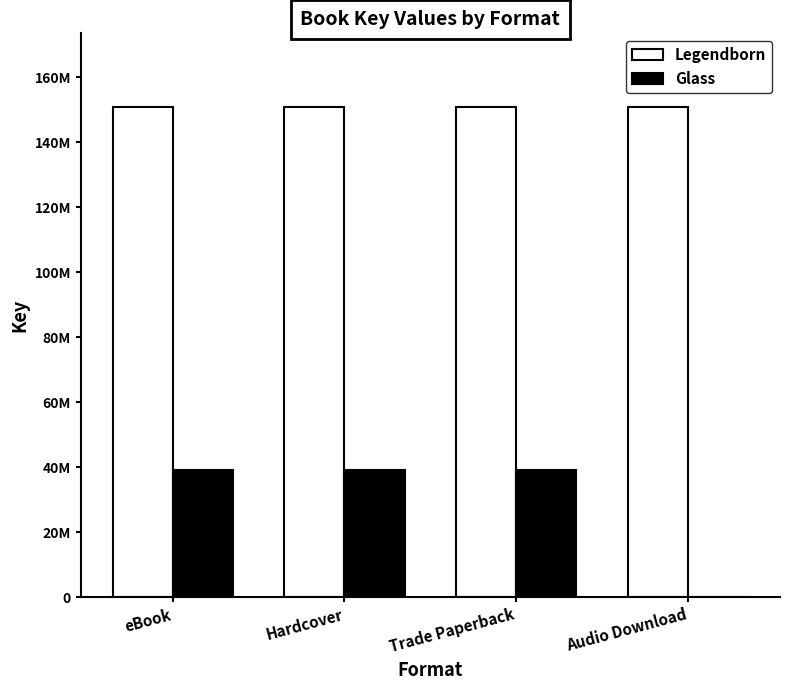

What is the sum of all Glass values?

117297834